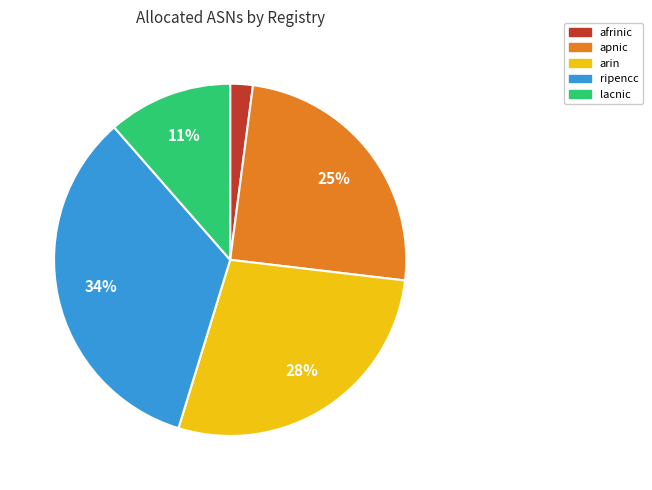

Which category has the smallest portion of the pie?

afrinic